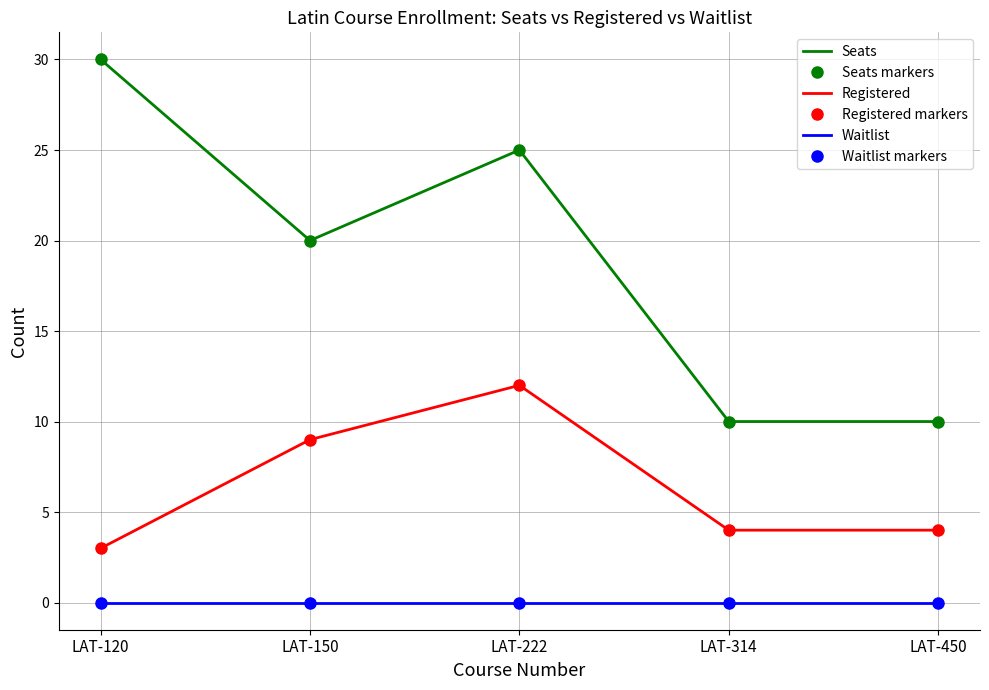

What is the spread (max minus min) of values at LAT-450?

10